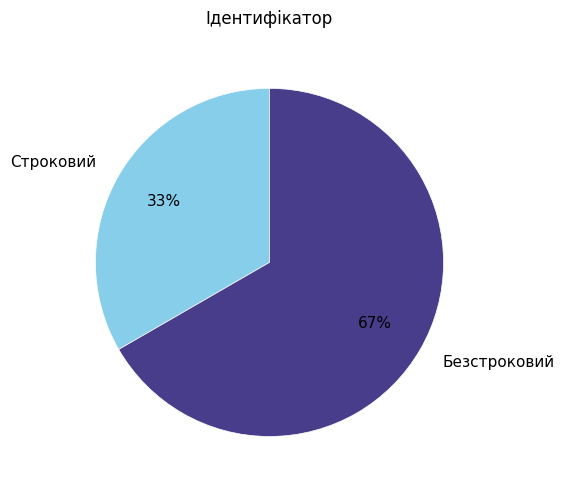

Rank the categories by value from highest to lowest.

Безстроковий, Строковий